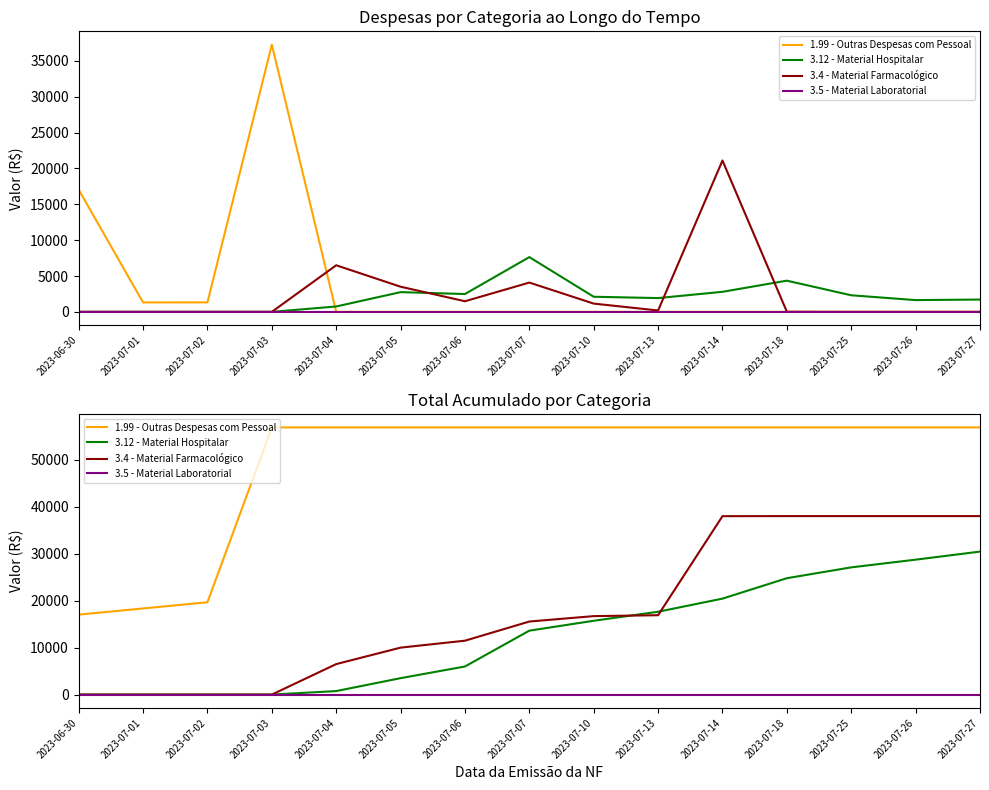

Reading left to right, transcribe all the data shown in this chart.

1.99 - Outras Despesas com Pessoal: 17040.0	18353.3	19674.9	56931.4	56931.4	56931.4	56931.4	56931.4	56931.4	56931.4	56931.4	56931.4	56931.4	56931.4	56931.4
3.12 - Material Hospitalar: 0.0	0.0	0.0	0.0	750.0	3500.0	5986.9	13623.7	15729.3	17651.7	20448.1	24798.1	27110.5	28750.2	30466.6
3.4 - Material Farmacológico: 0.0	0.0	0.0	0.0	6497.0	10004.5	11484.3	15567.8	16720.1	16912.1	38018.1	38033.6	38033.6	38033.6	38033.6
3.5 - Material Laboratorial: 0.0	0.0	0.0	0.0	0.0	0.0	0.0	0.0	0.0	0.0	0.0	0.0	0.0	0.0	0.0